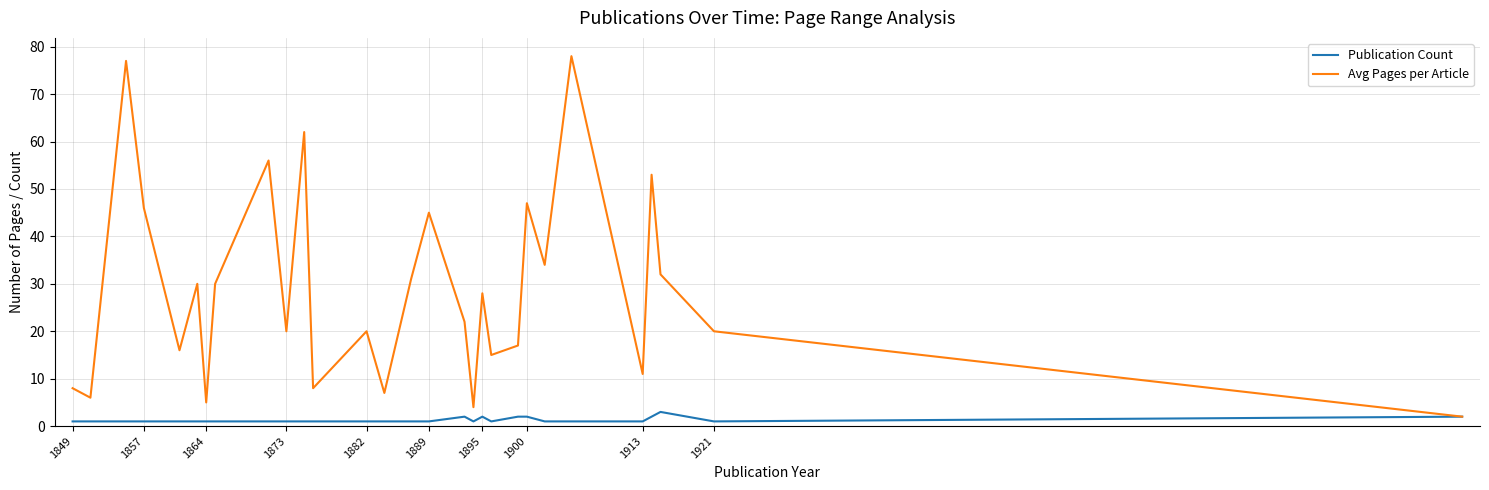

How many values in the Avg Pages per Article series are below 22?

14